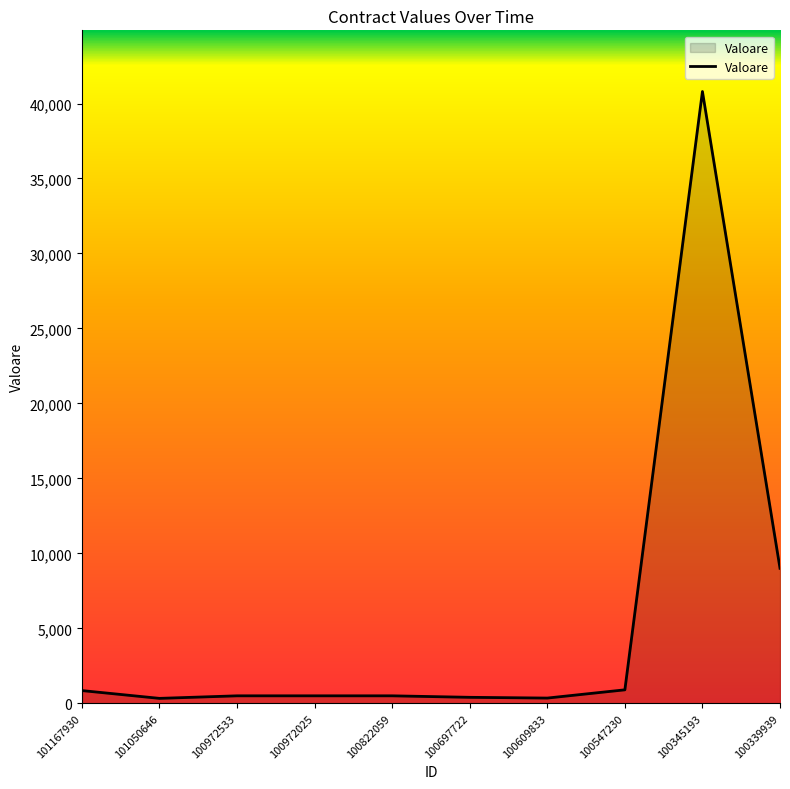

Which category has the highest value across all series?

100345193